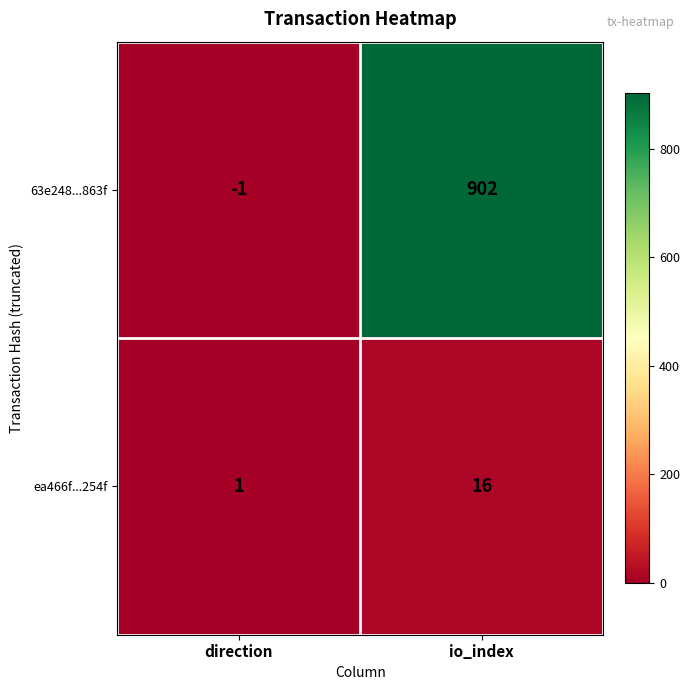

Where is ea466f...254f nearest to the value 8?

direction